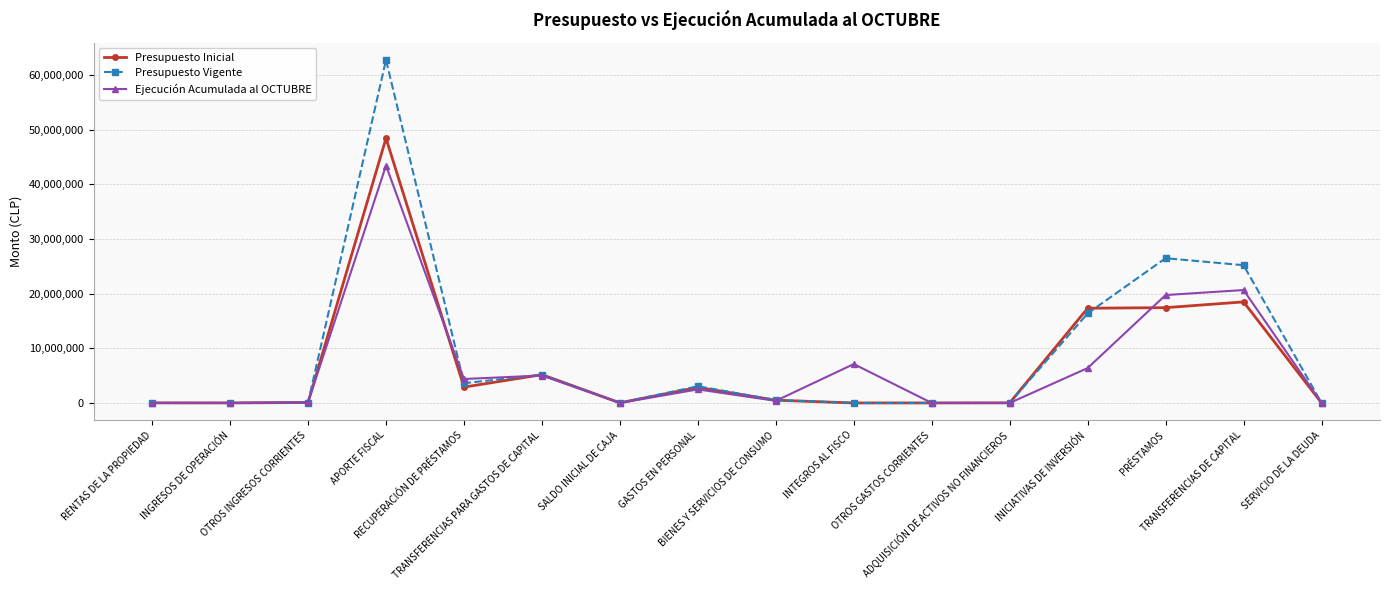

How many lines are shown in the chart?

3